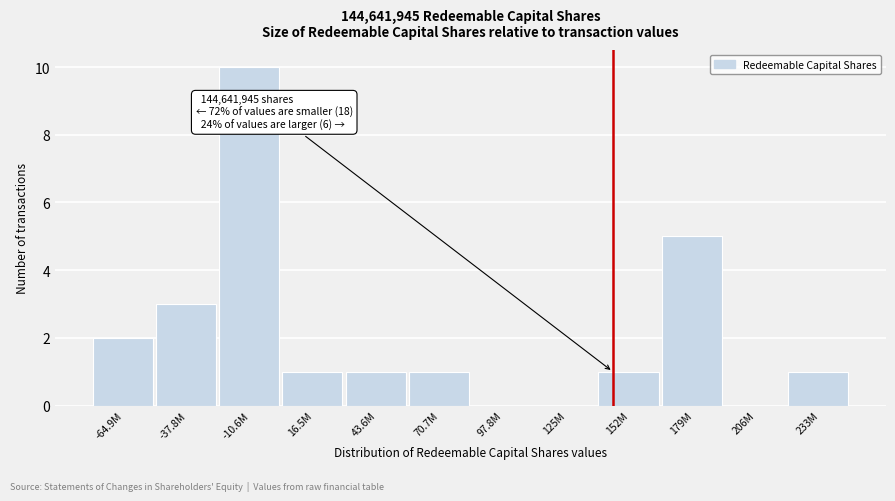

Reading left to right, list all the values displayed in this chart.

-64.9M=2	-37.8M=3	-10.6M=10	16.5M=1	43.6M=1	70.7M=1	97.8M=0	125M=0	152M=1	179M=5	206M=0	233M=1